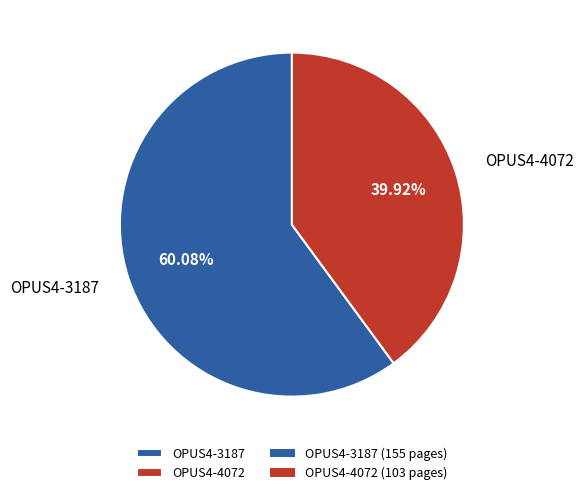

Does any single category account for the majority?

Yes